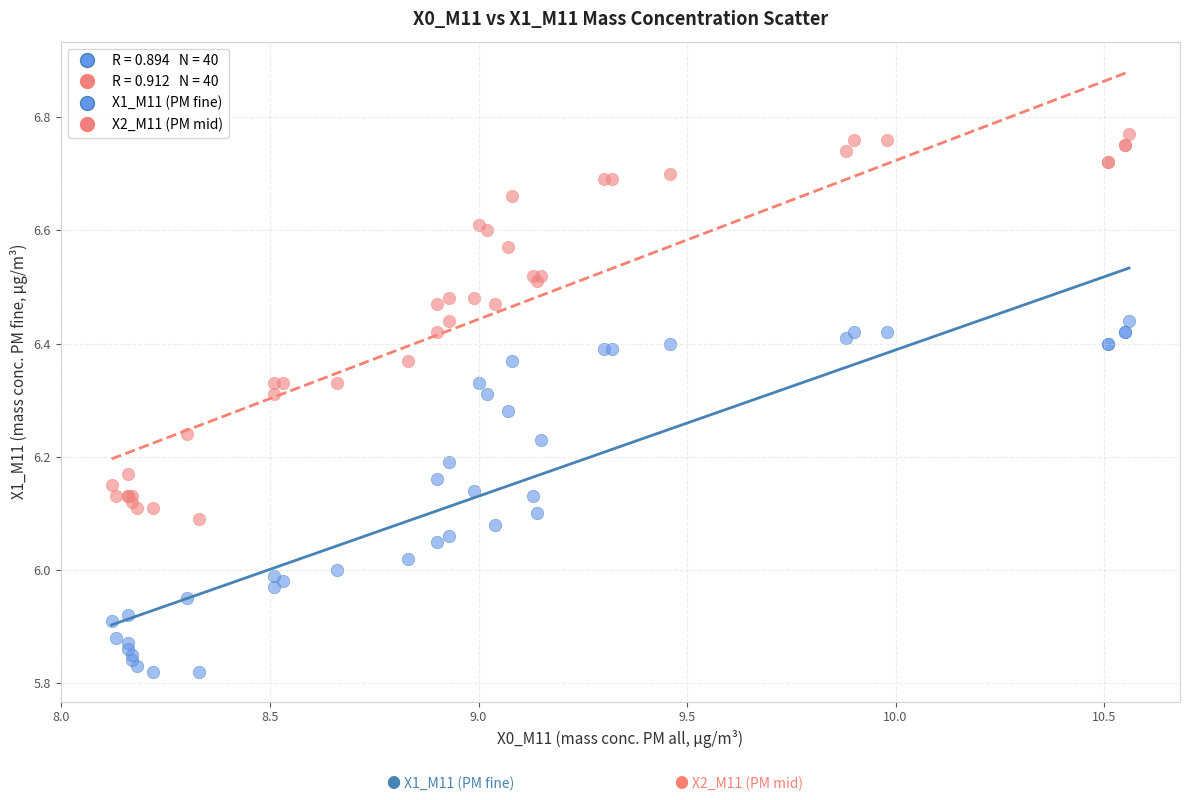

What is the X range (max minus min) for the scatter plot?

2.4